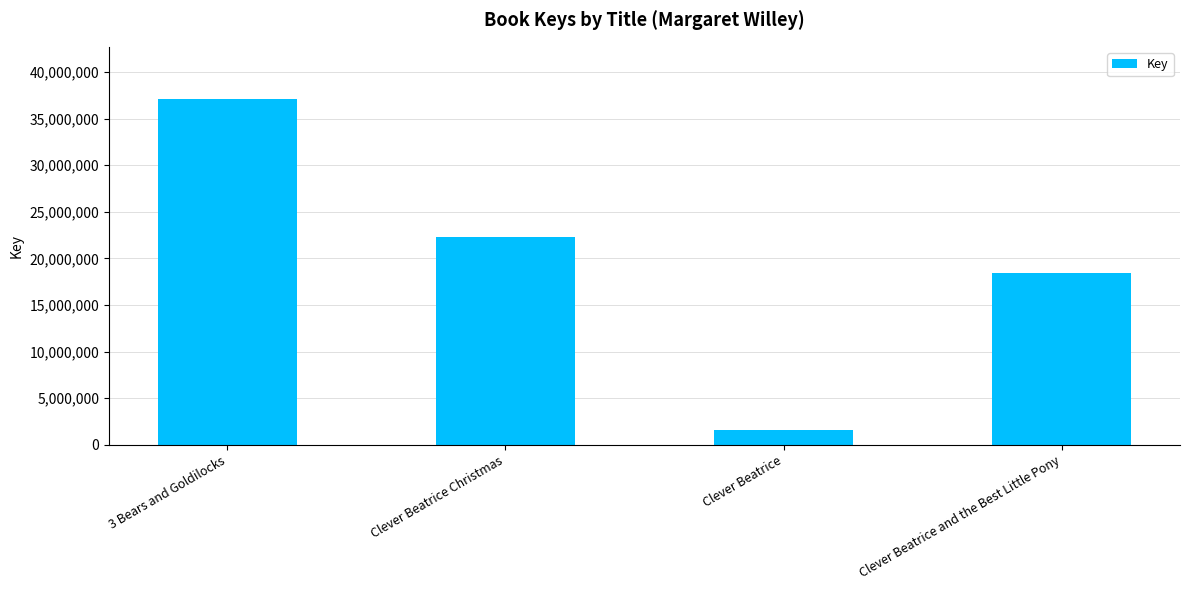

At which category does the chart reach its minimum across all series?

Clever Beatrice